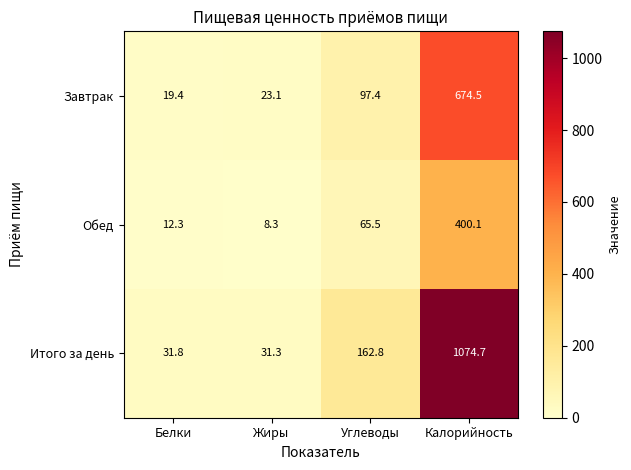

At which label is Завтрак closest to 346?

Углеводы